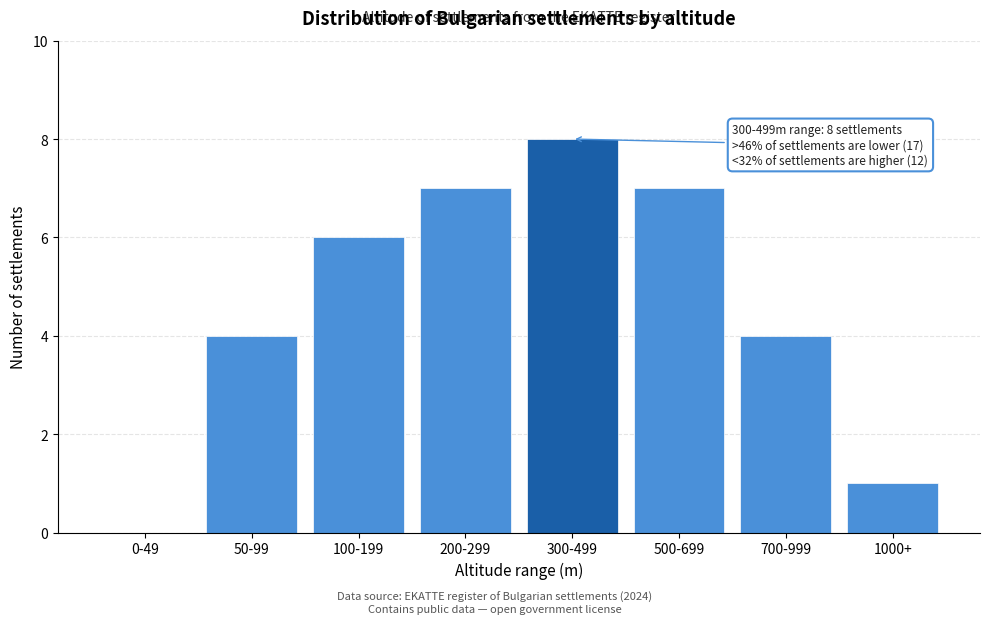

Reading right to left, list all the values displayed in this chart.

1000+=1	700-999=4	500-699=7	300-499=8	200-299=7	100-199=6	50-99=4	0-49=0